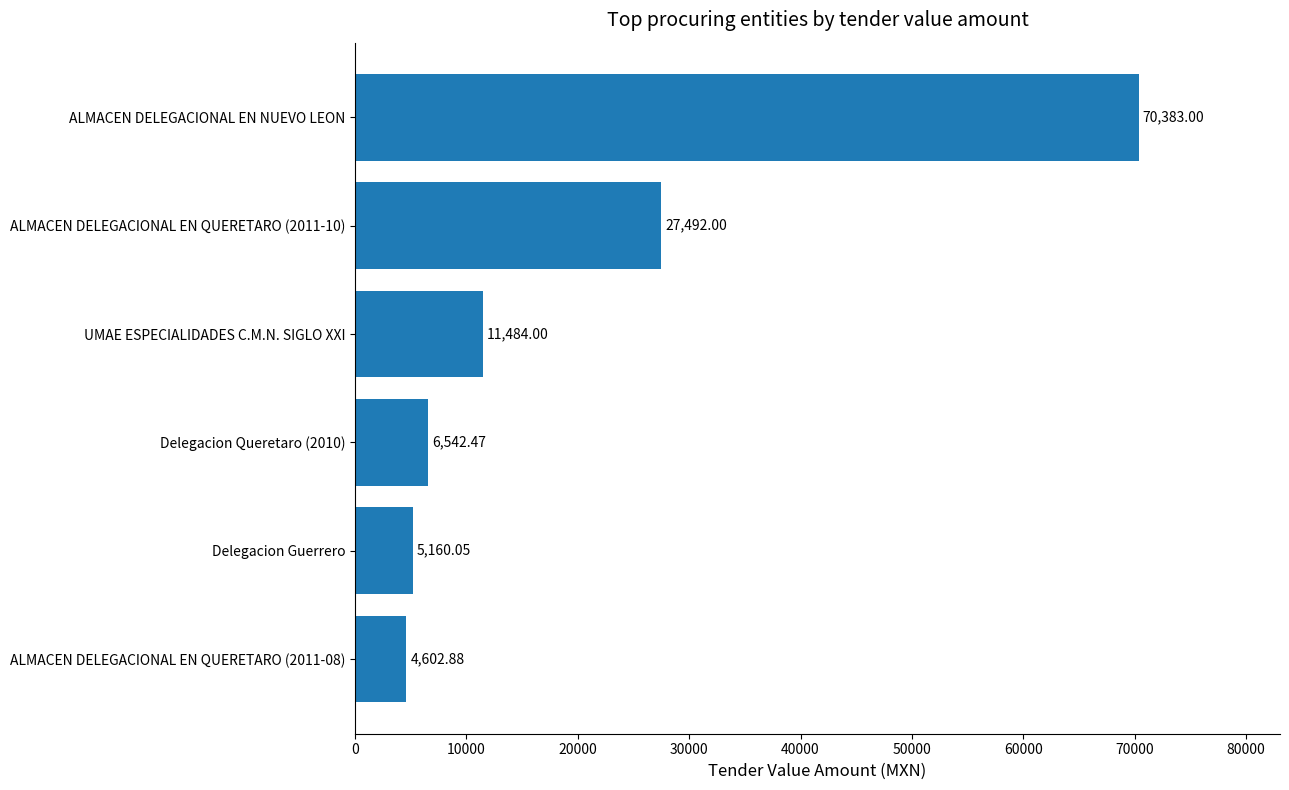

Does the chart contain stacked bars?

No